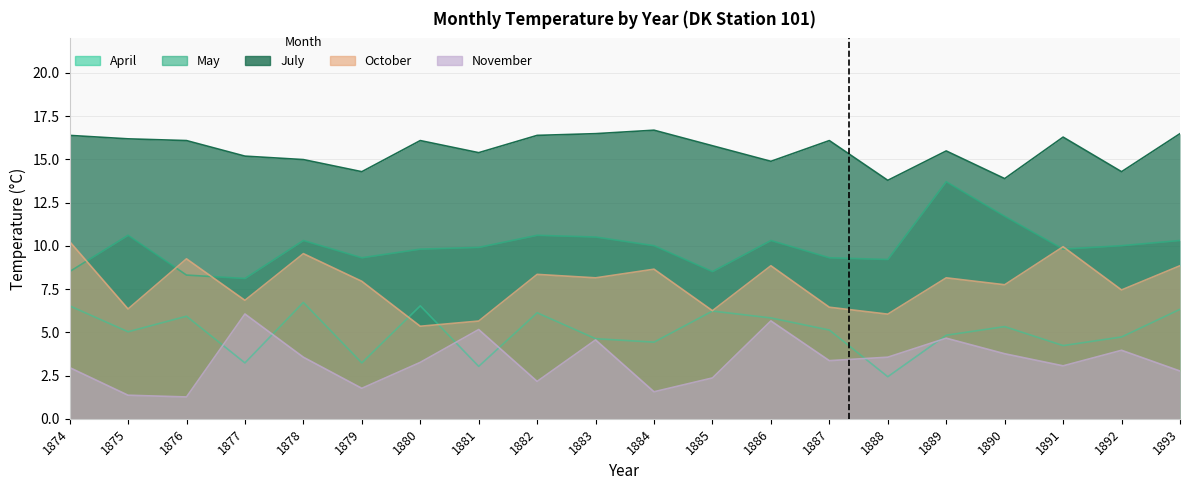

Where is oct nearest to the value 7?

1877